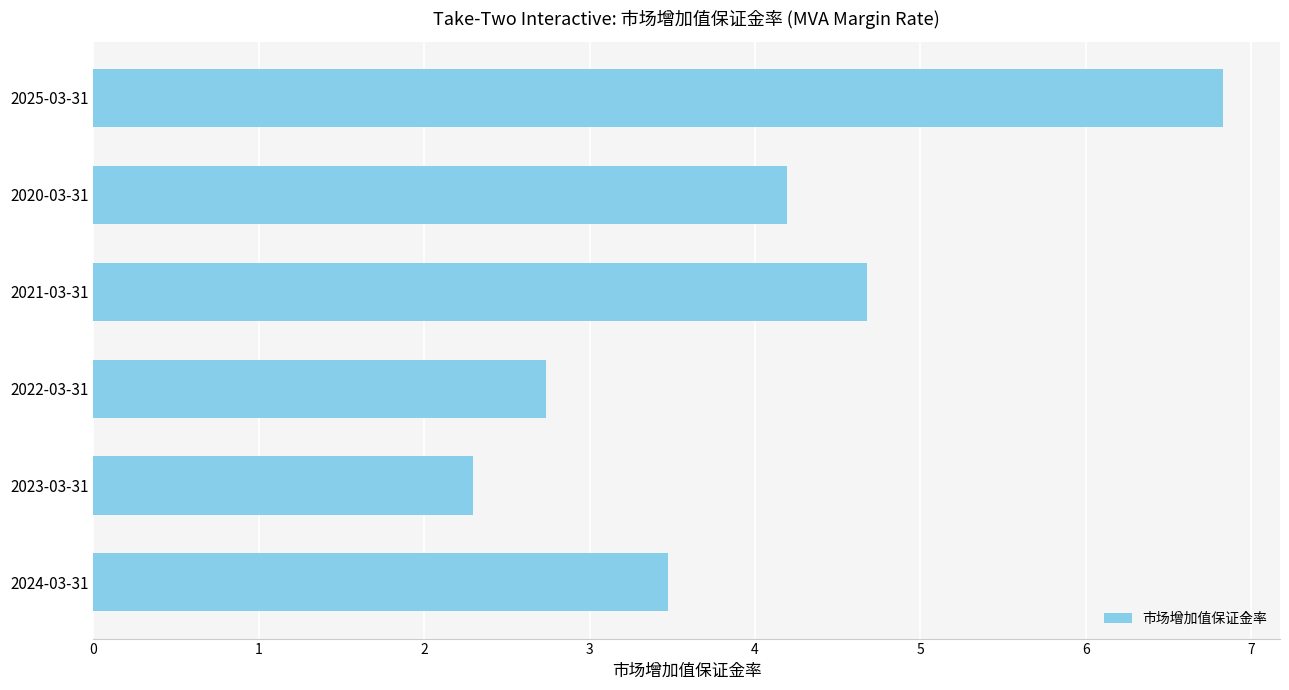

Reading bottom to top, transcribe all the data shown in this chart.

3.5	2.3	2.7	4.7	4.2	6.8